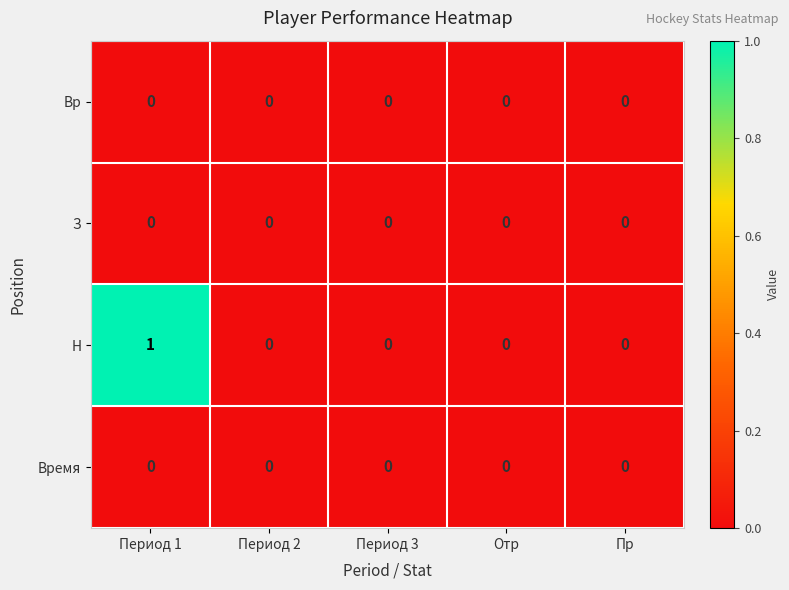

Which series has the widest spread of values?

Н